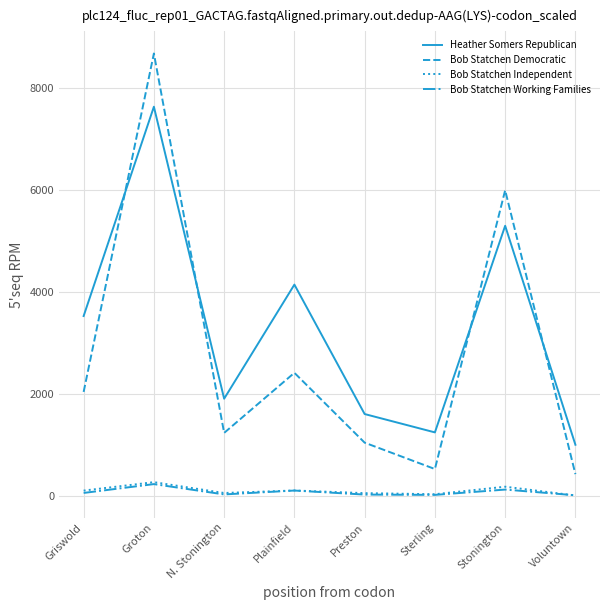

Count the number of categories in the chart.

8